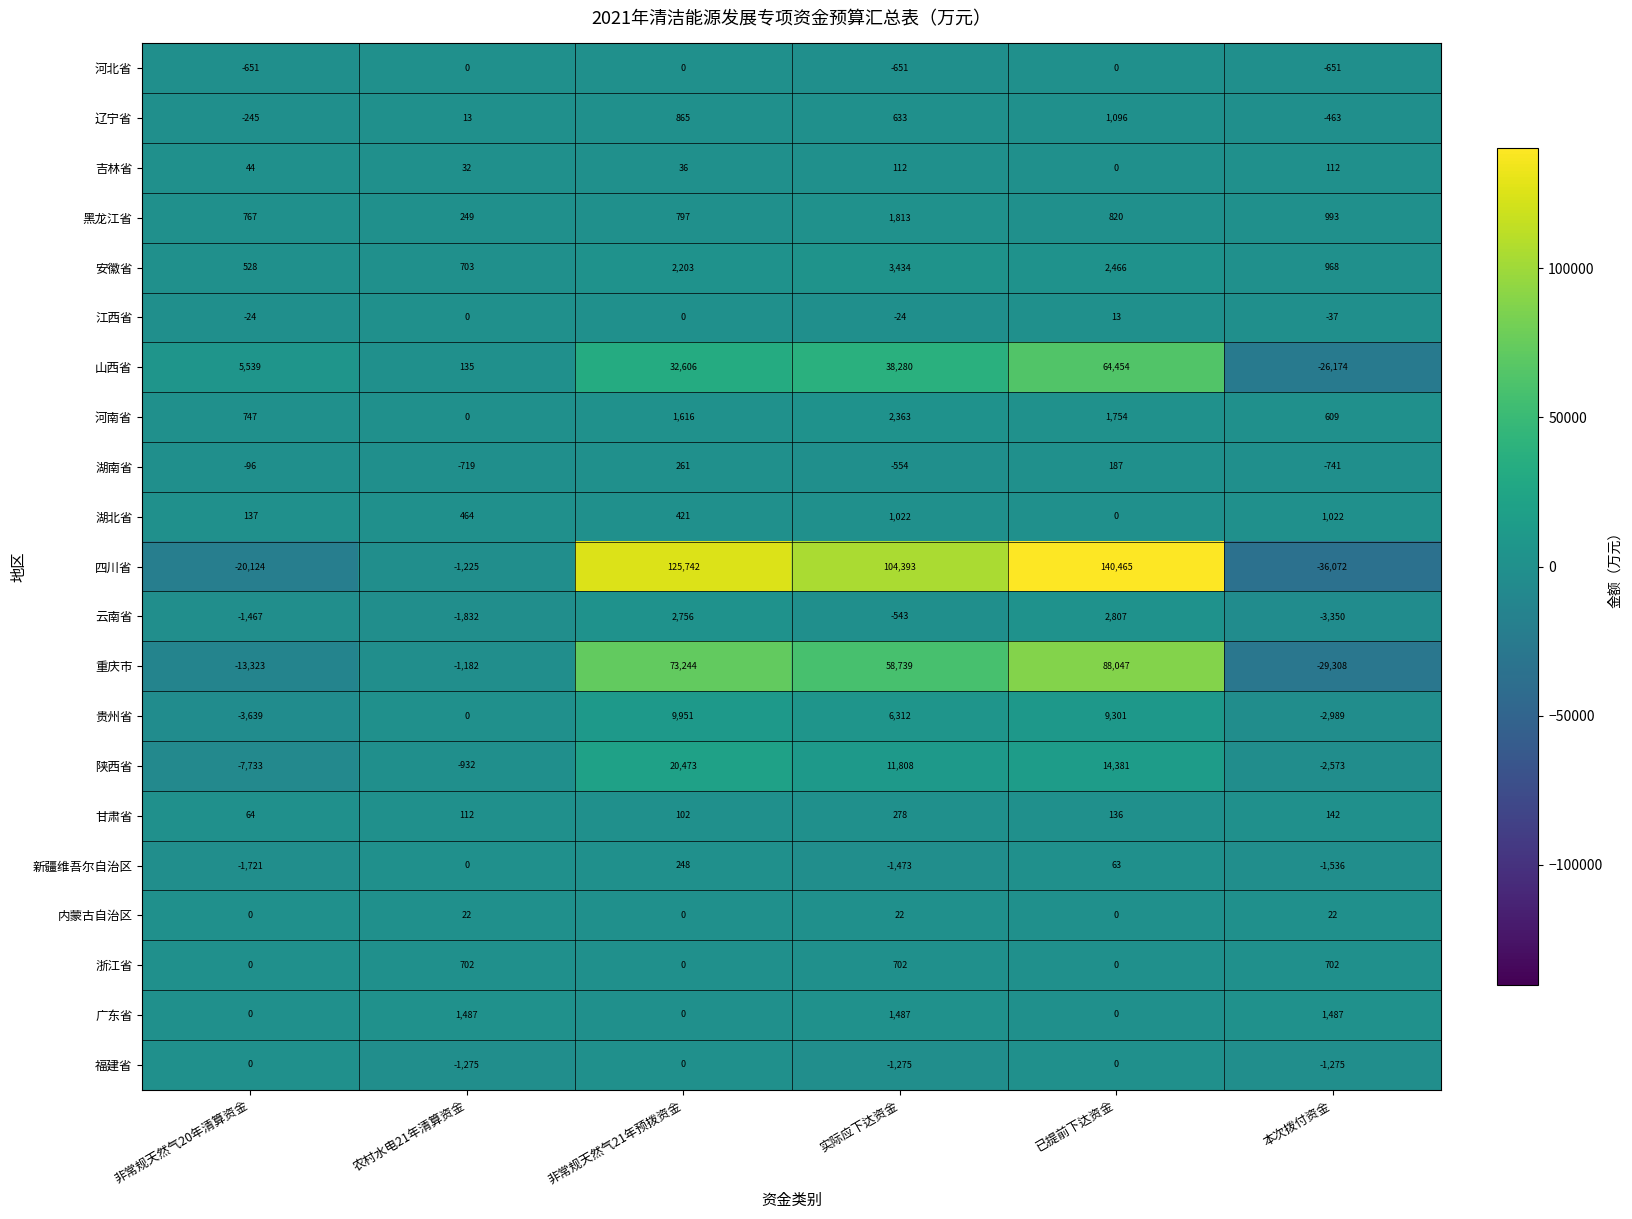

Which series changed the most between 非常规天然气21年预拨资金 and 已提前下达资金?

山西省